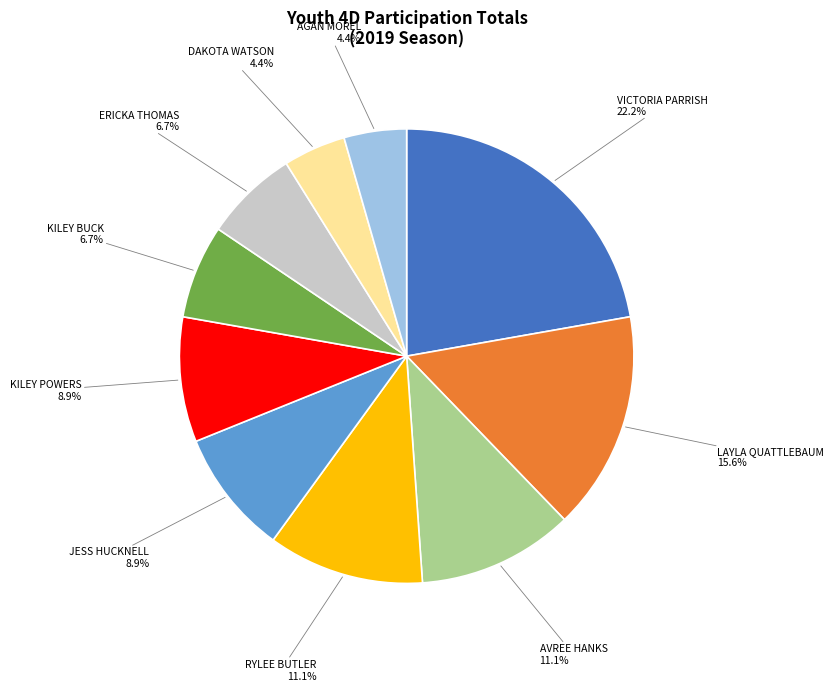

Is there a majority slice in this chart?

No